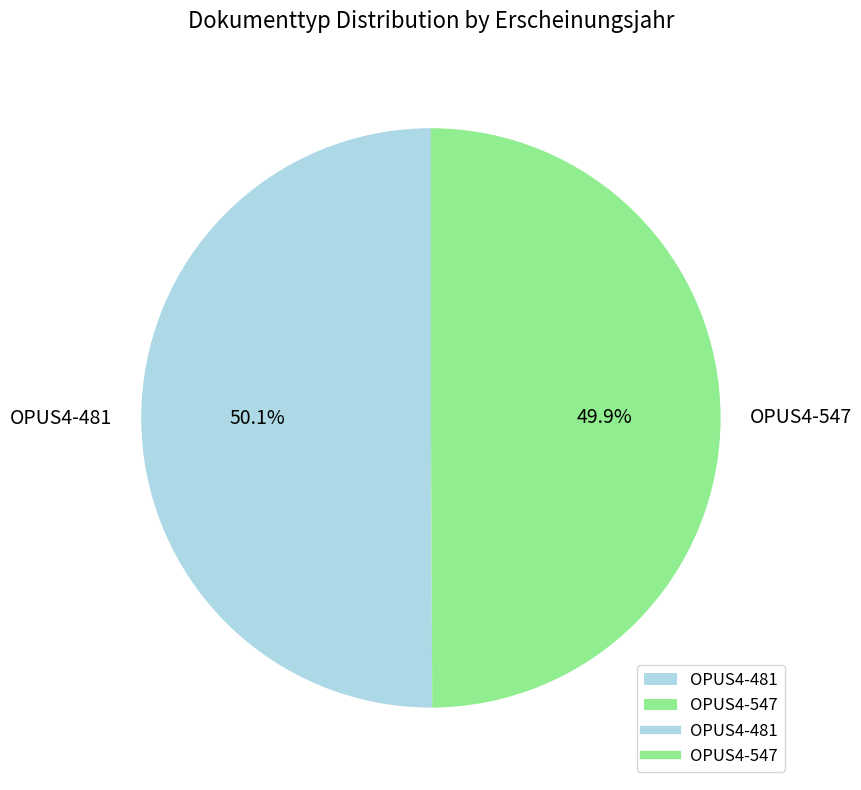

Approximately how many times larger is the value at OPUS4-547 compared to OPUS4-481?

1.0